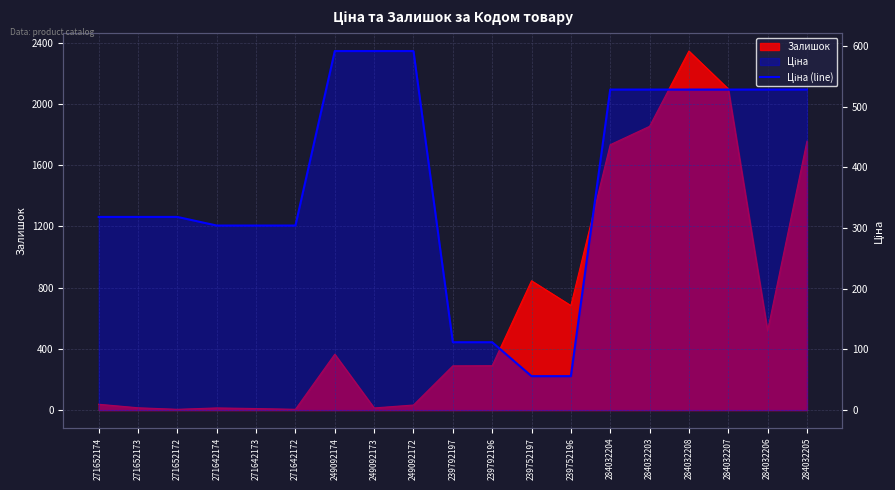

What is the difference between the maximum and minimum values?

535.7